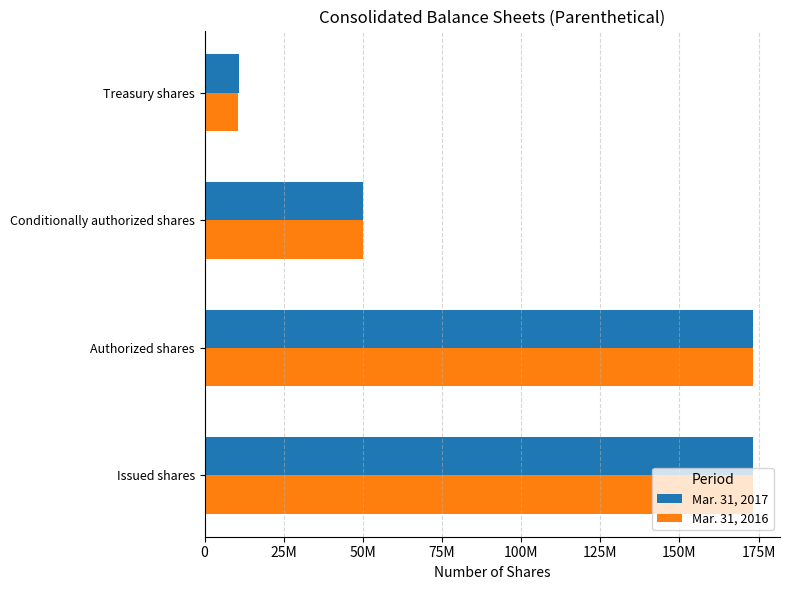

What are all the series names shown in the legend?

Mar. 31, 2017, Mar. 31, 2016